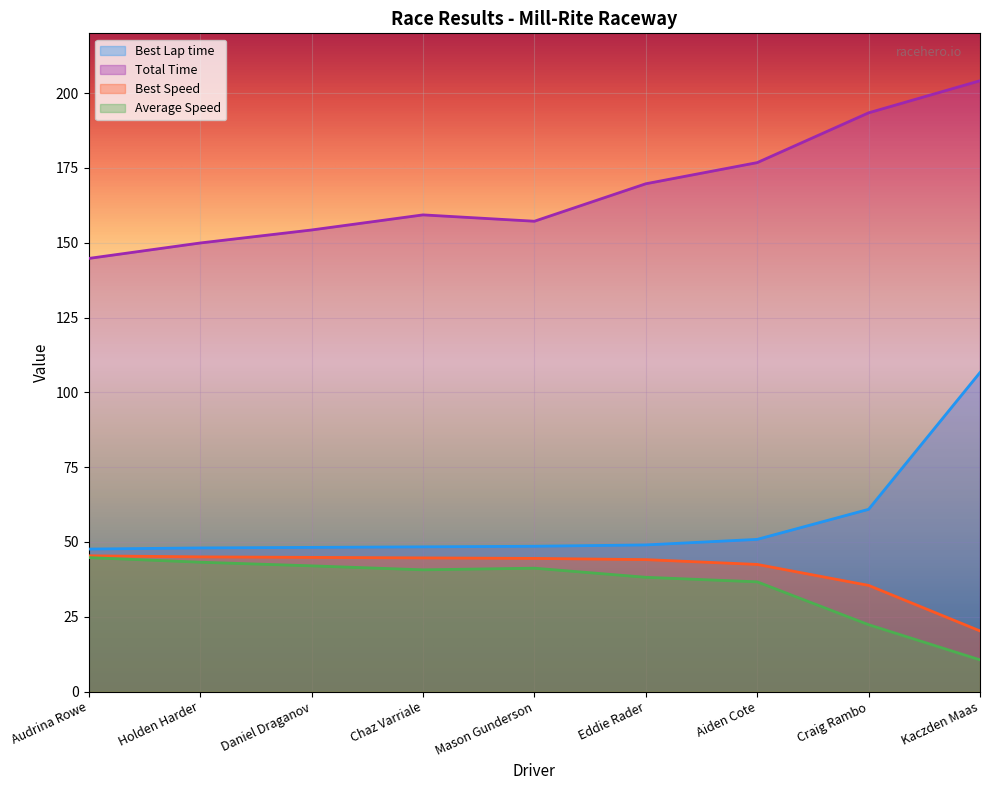

At Kaczden Maas, list the series in order from smallest to largest.

Average Speed, Best Speed, Best Lap time, Total Time